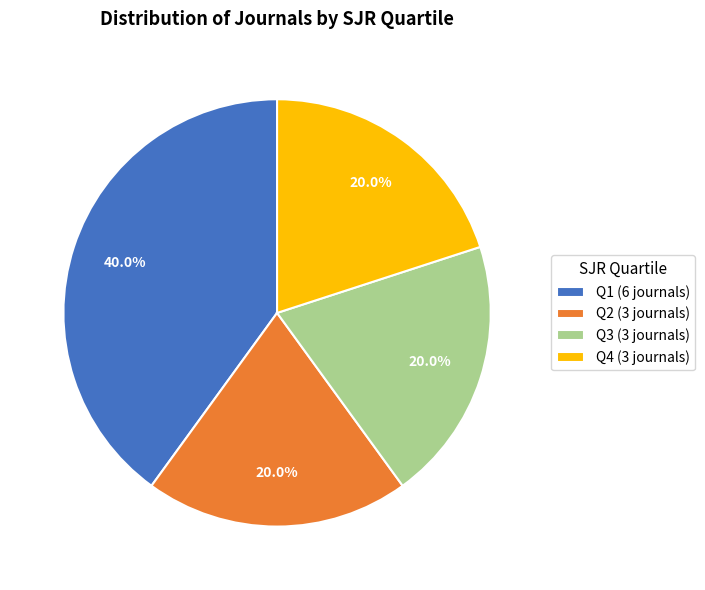

Does Q3 represent more than half of the total?

No